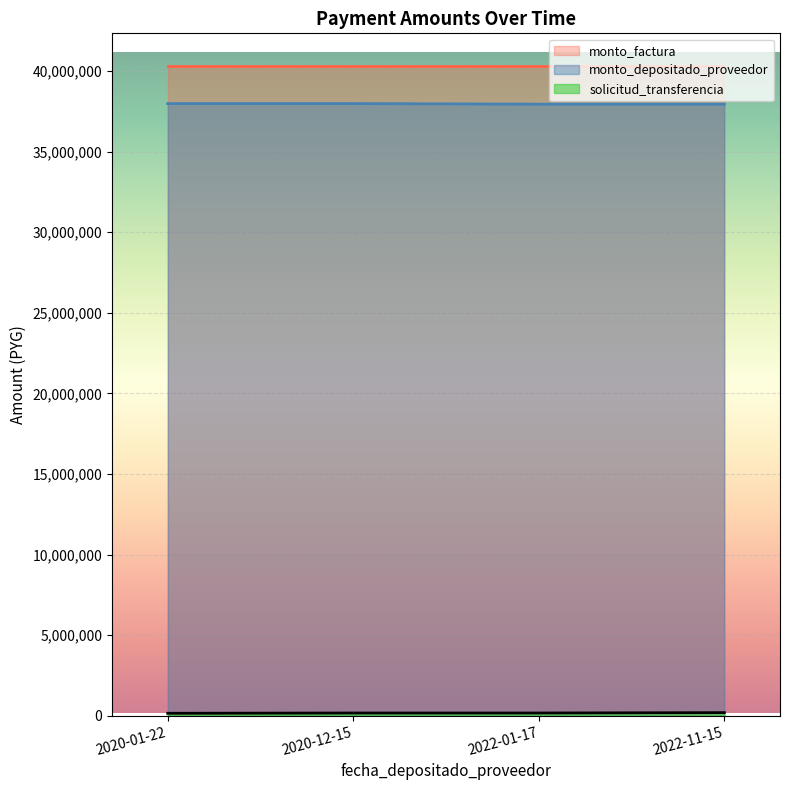

The solicitud_transferencia series shows 255723 at 2020-01-22. True or false?

False